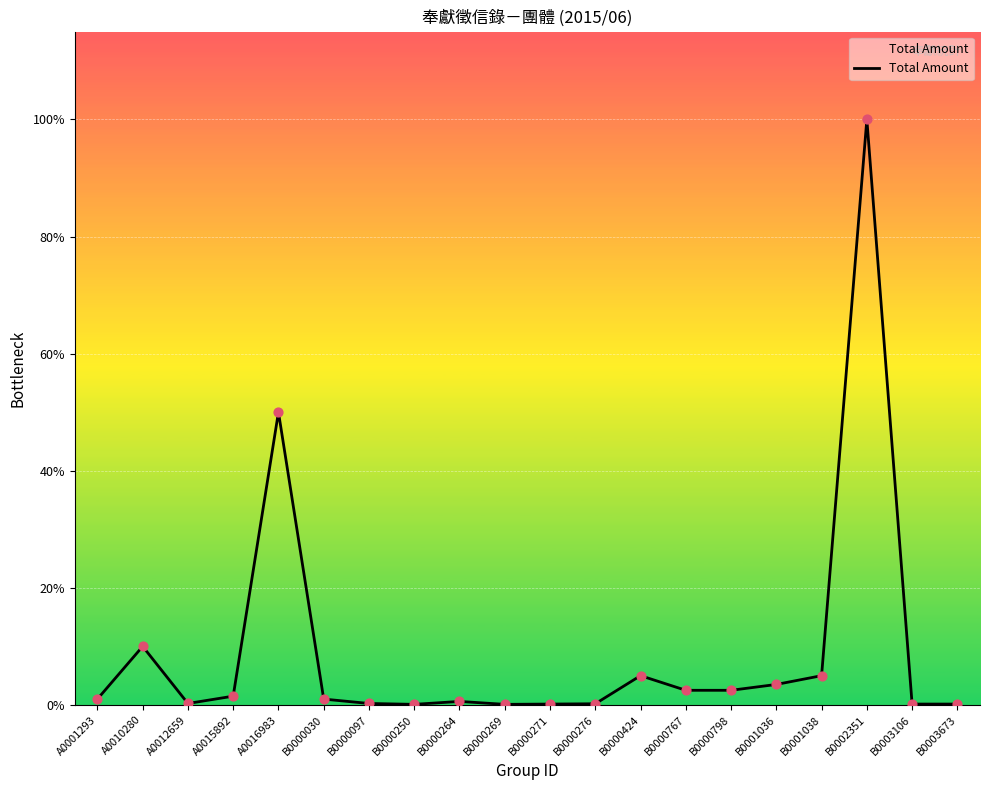

What is the ratio of the value at B0002351 to the value at B0000798?

40.0